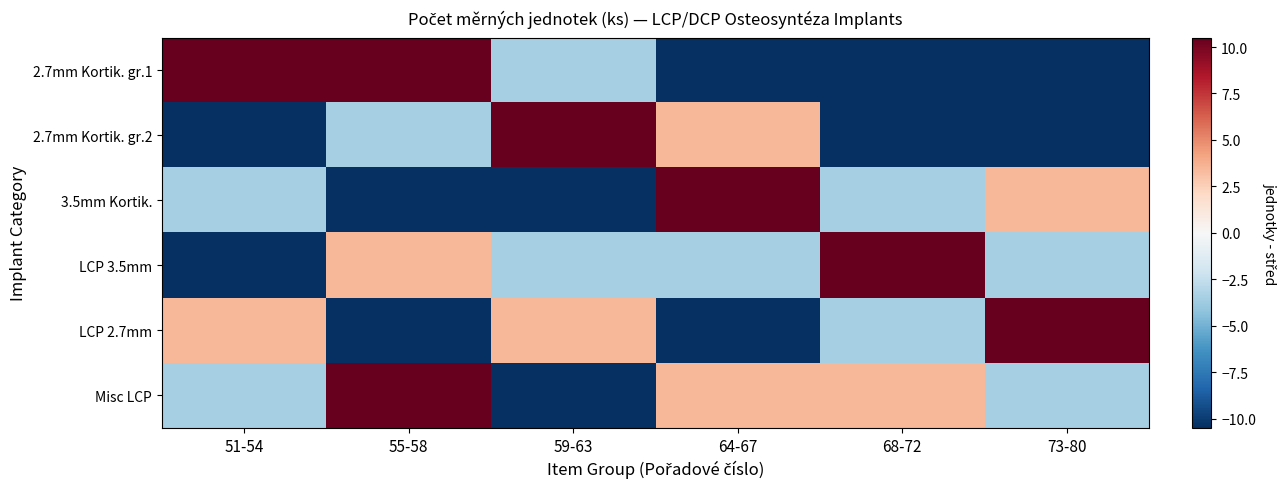

What is the difference between the highest and lowest values at 59-63?

21.0